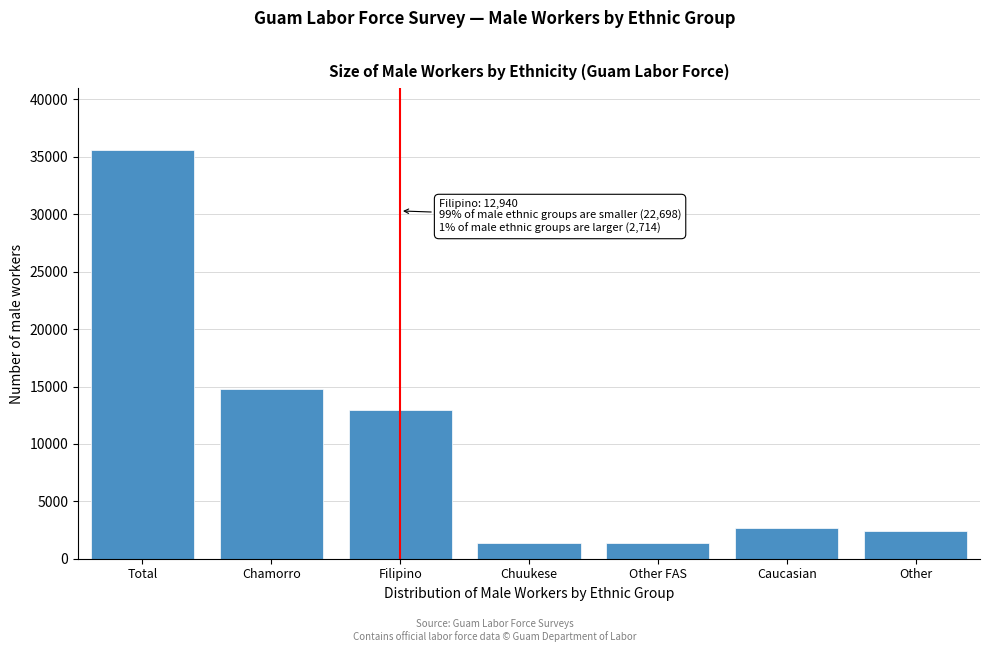

Reading left to right, transcribe all the data shown in this chart.

35638	14765	12940	1381	1381	2714	2457